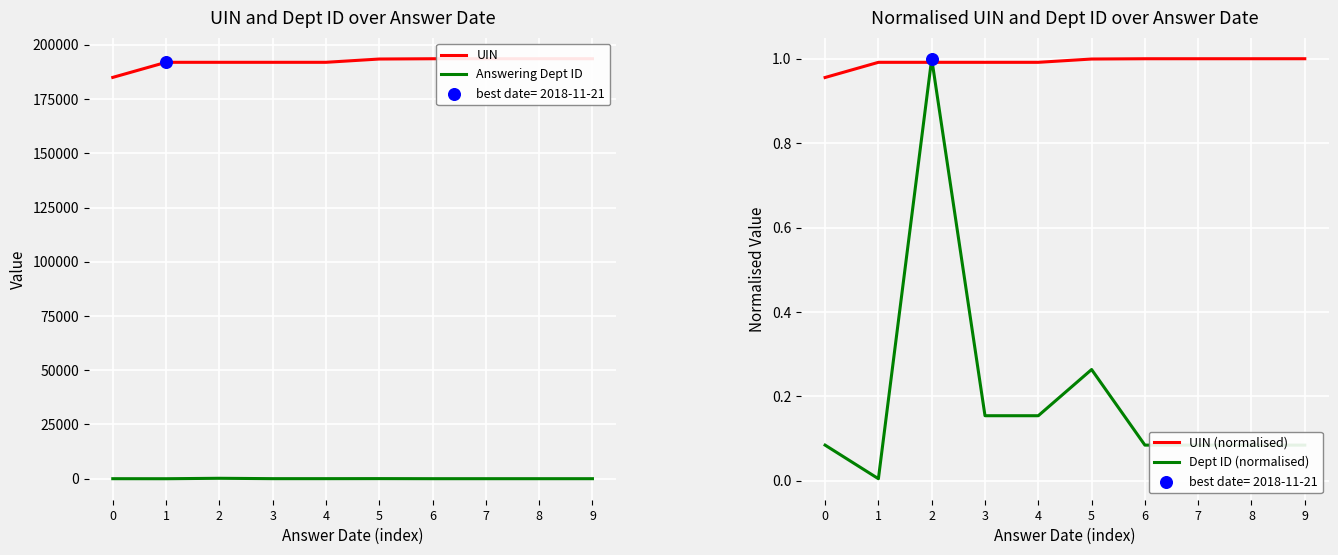

Which series has the widest spread of Y values?

UIN